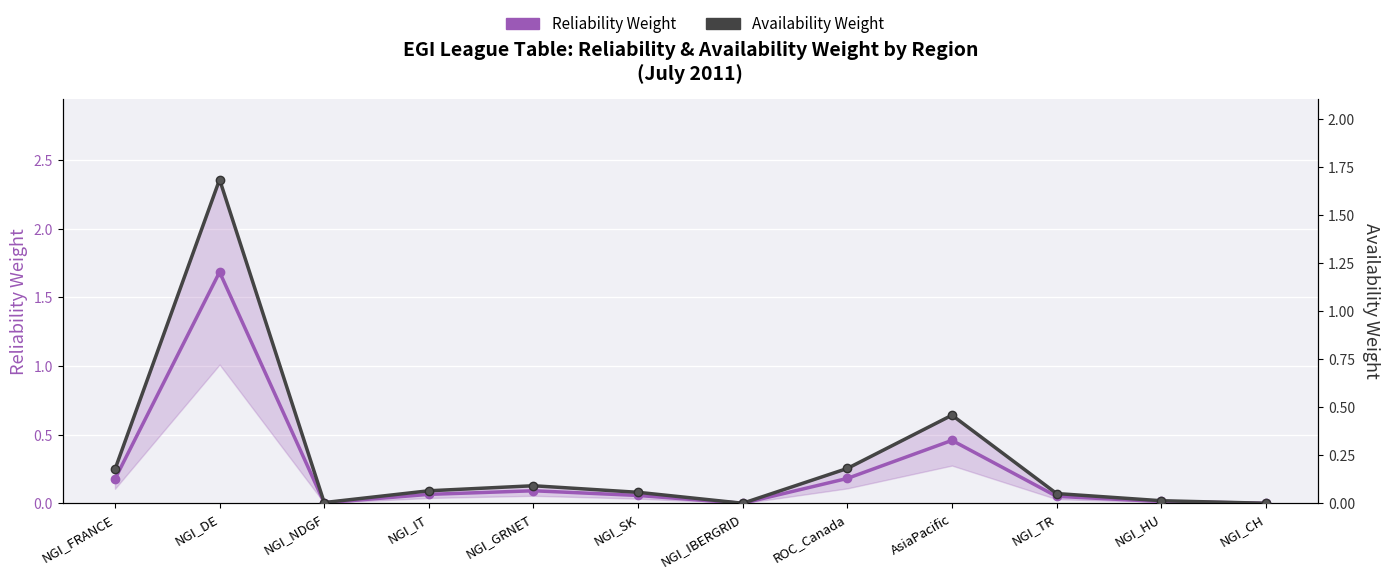

List the series in order of their peak value, lowest first.

Reliability Weight, Availability Weight